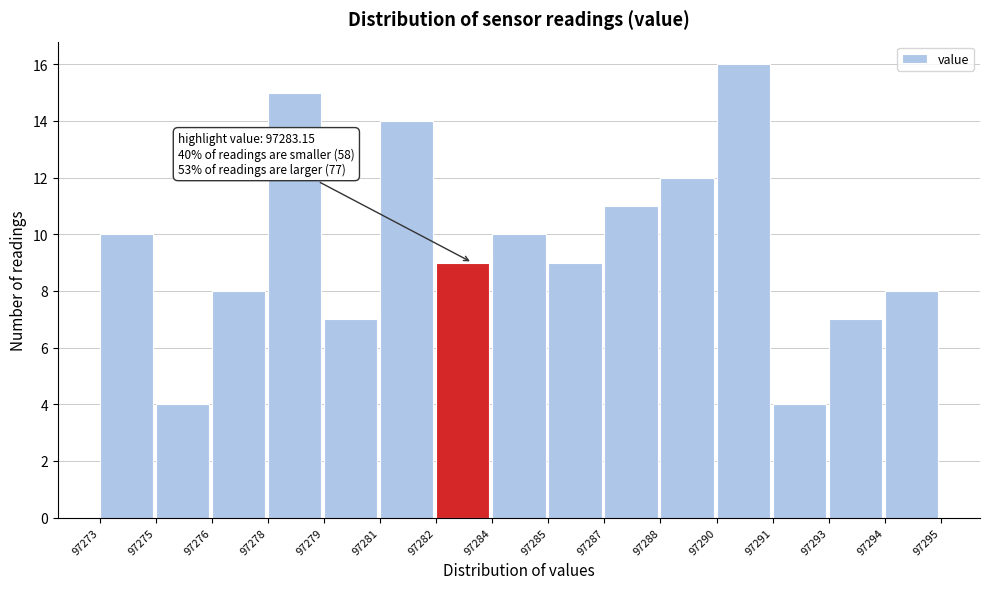

Reading left to right, list all the values displayed in this chart.

10	4	8	15	7	14	9	10	9	11	12	16	4	7	8